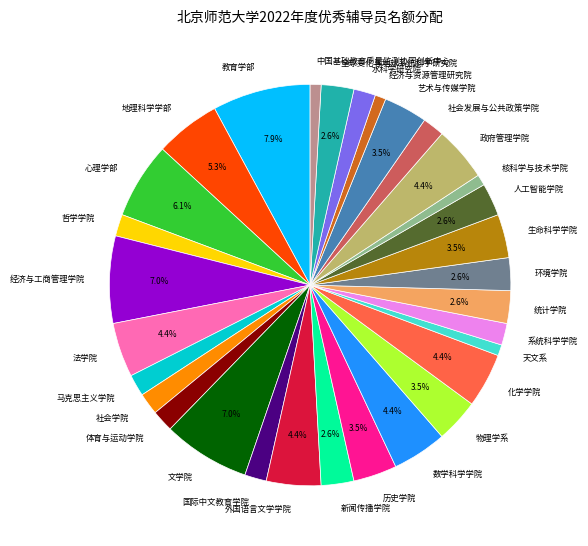

Which has a higher value, 新闻传播学院 or 天文系?

新闻传播学院